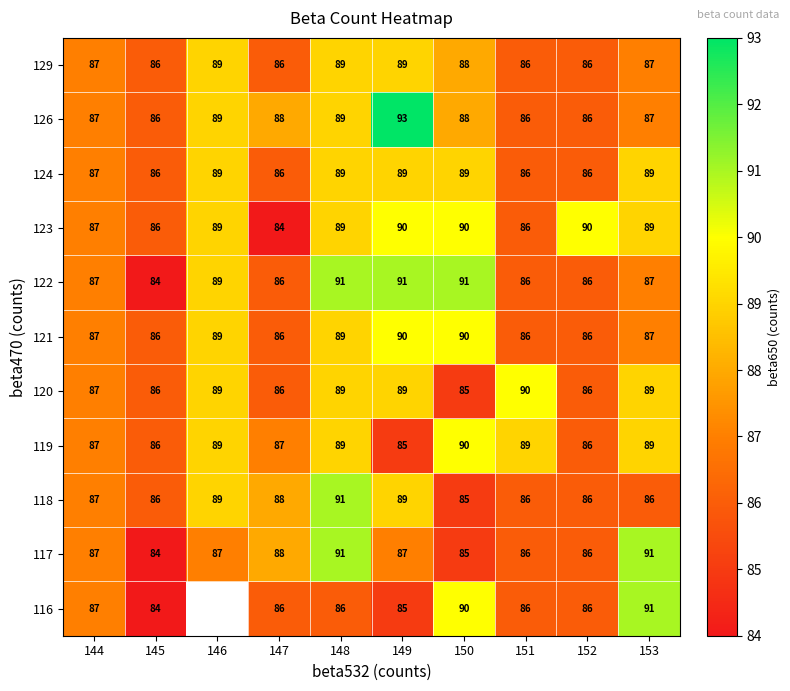

What is the highest value of the 129 series?

89